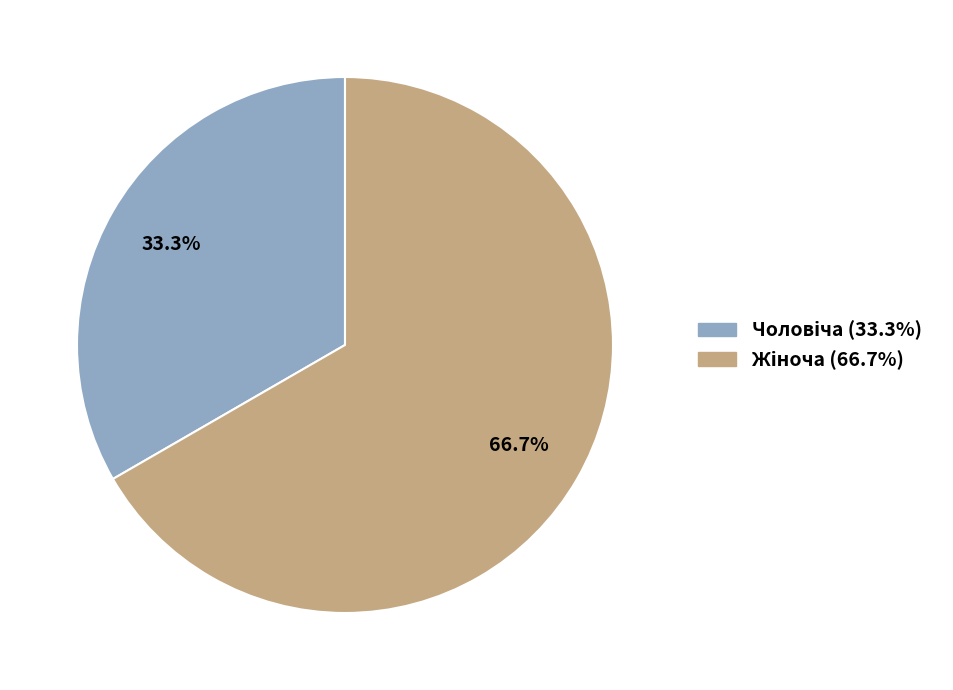

Is there a majority slice in this chart?

Yes